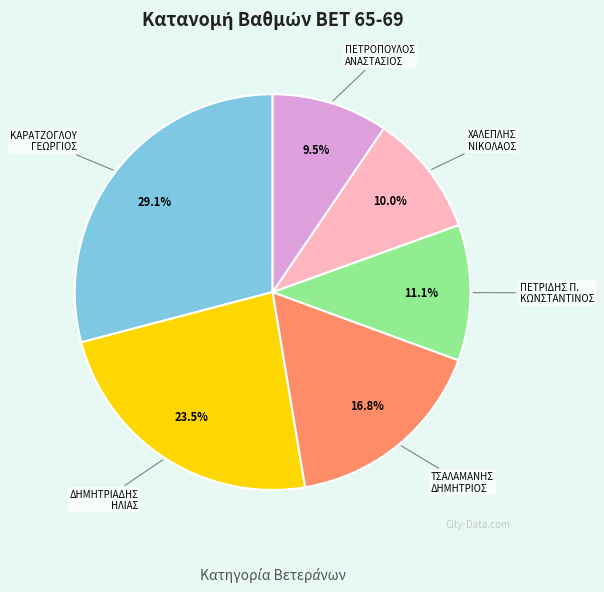

Between ΧΑΛΕΠΛΗΣ ΝΙΚΟΛΑΟΣ and ΚΑΡΑΤΖΟΓΛΟΥ ΓΕΩΡΓΙΟΣ, which is larger?

ΚΑΡΑΤΖΟΓΛΟΥ ΓΕΩΡΓΙΟΣ